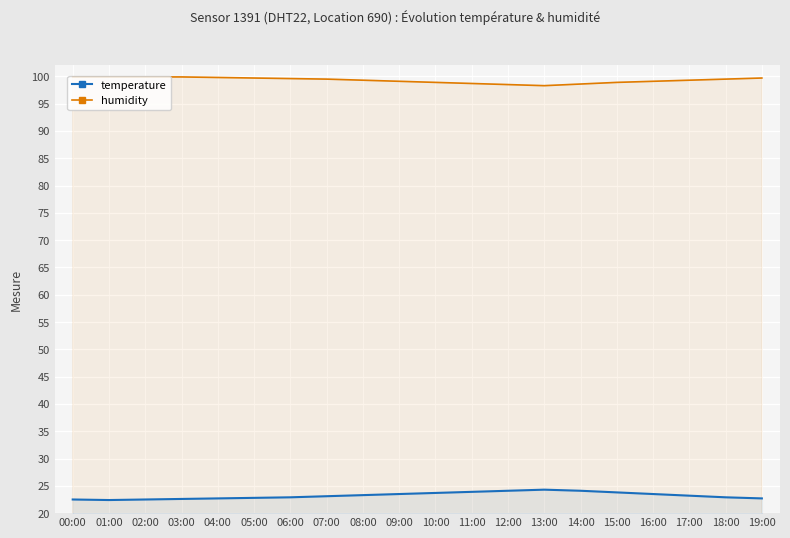

At which category is the sum across all series the highest?

15:00